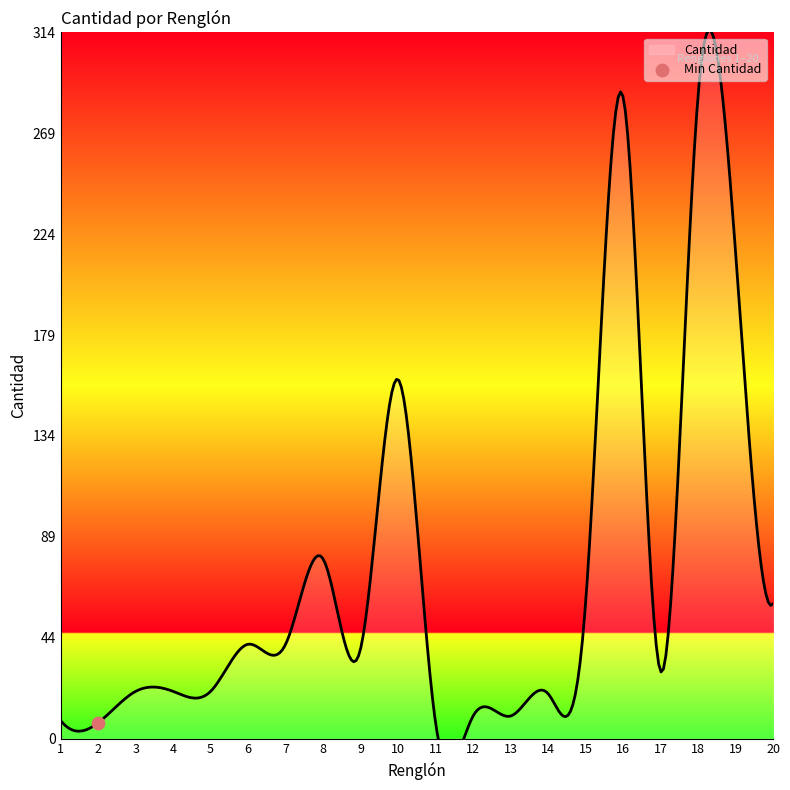

What is the ratio of the value at 12 to the value at 15?

0.2